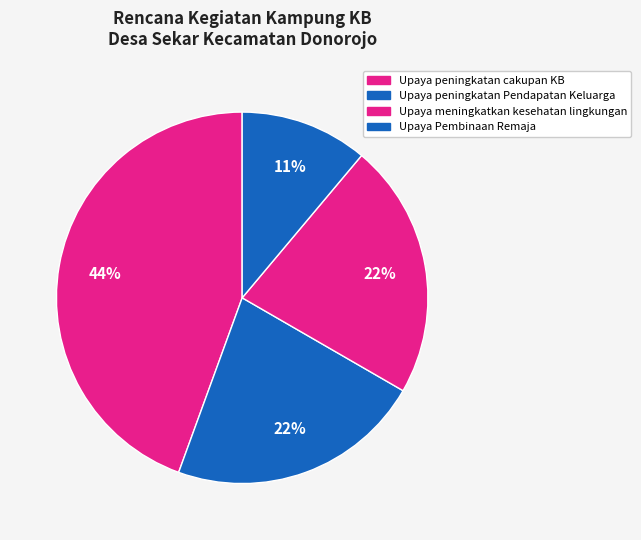

Is there any slice that represents more than half of the pie?

No